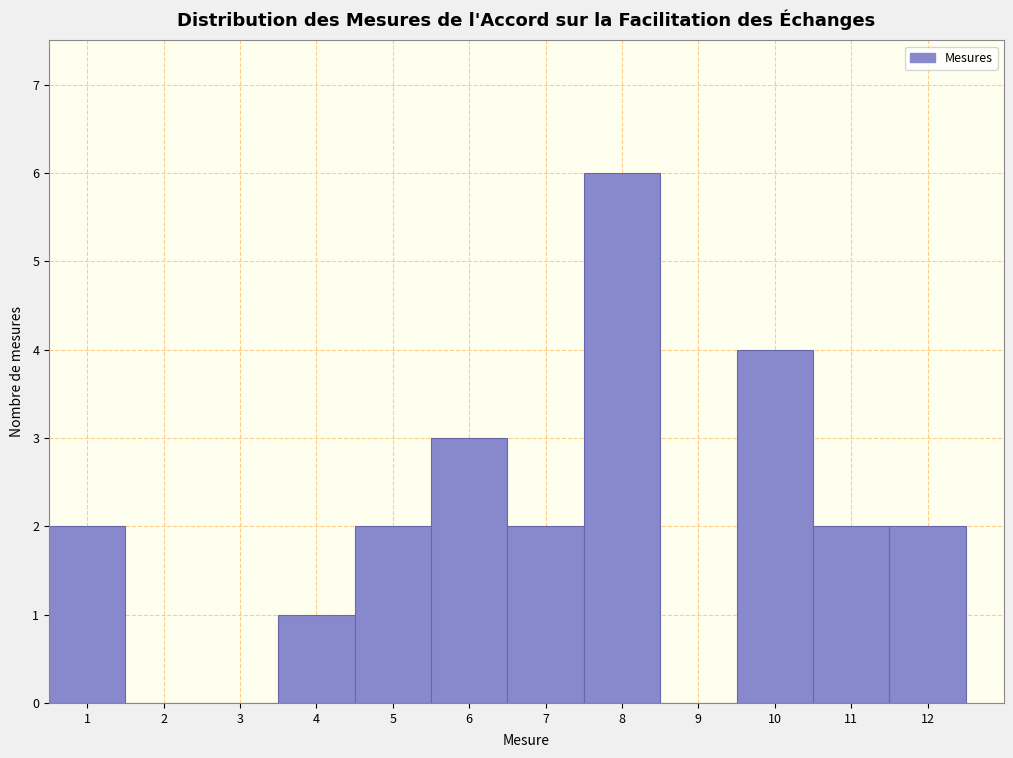

How tall is the bar that spans 4.5 to 5.5 on the x-axis? The values are not printed on the chart, so give them approximately, as read against the axis.

2